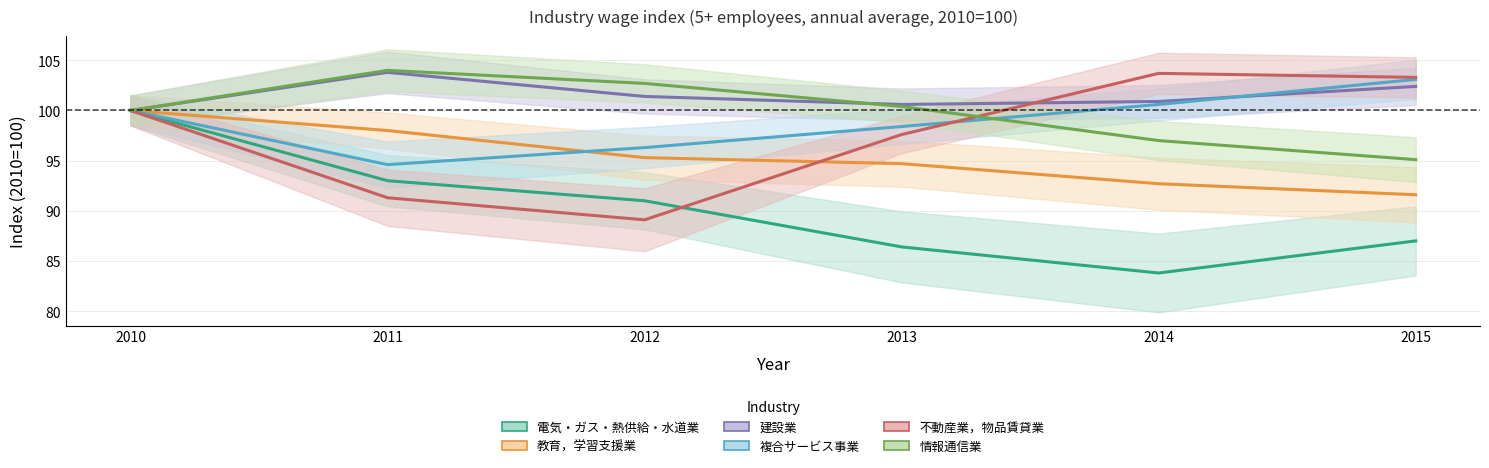

Is it true that 複合サービス事業 equals 94.6 at 2011?

True